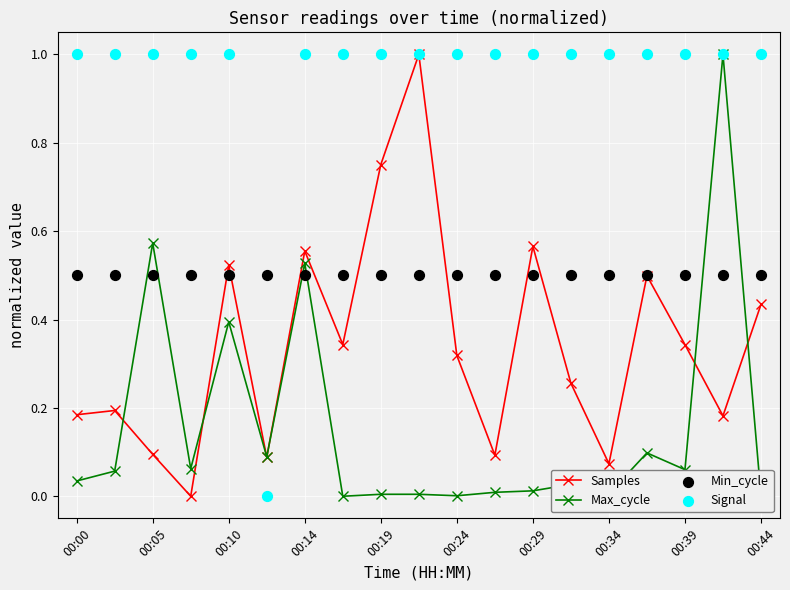

Which series has the largest total across all categories?

Signal